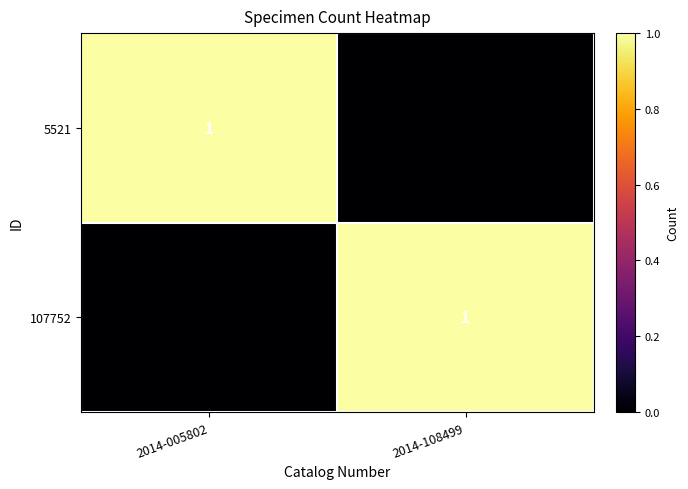

True or false: 5521 has a value of 1 at 2014-005802.

True